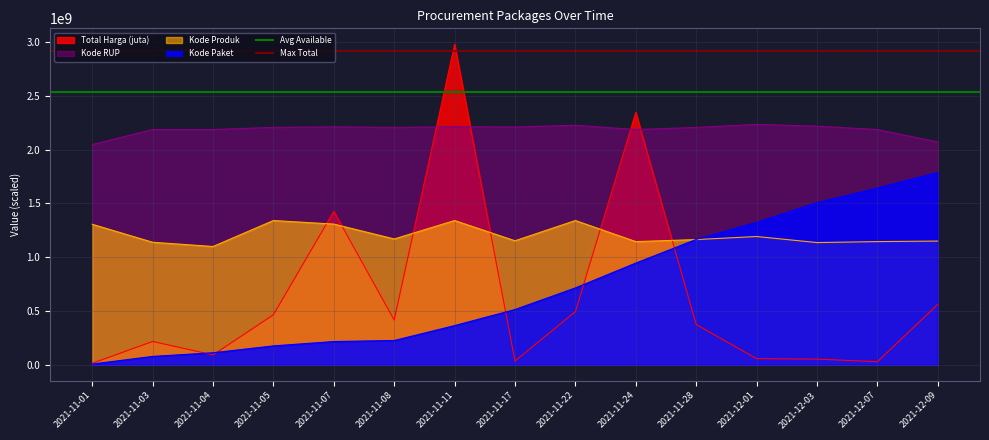

True or false: Kode Paket and Kode RUP intersect in this chart.

False